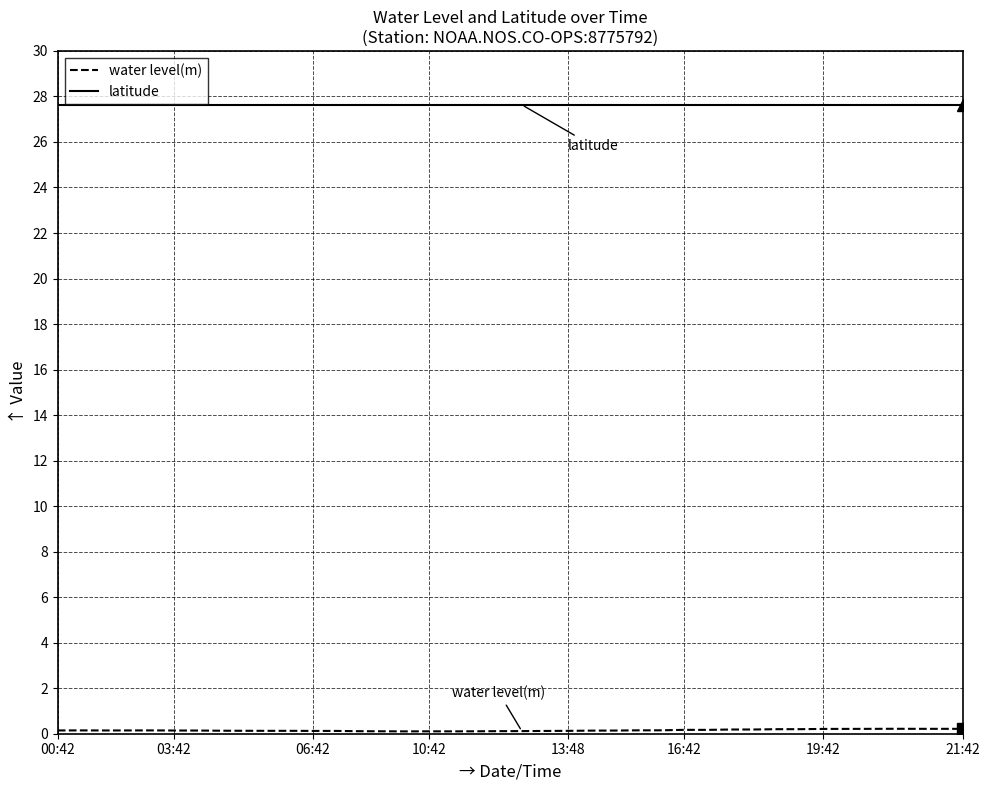

What is the maximum value shown in the chart?

27.6